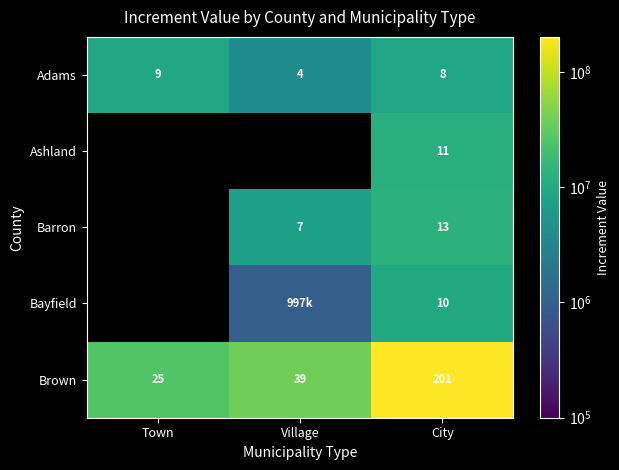

Is the value of Barron at City greater than the value of Adams at Town?

Yes